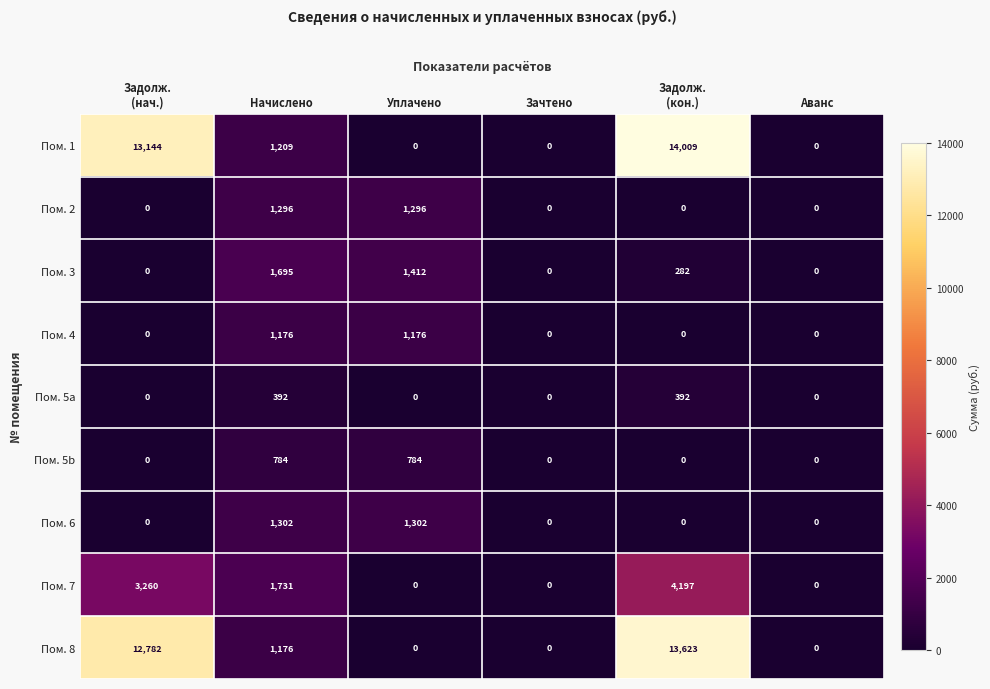

True or false: Пом. 8 has a value of 1927 at Начислено.

False